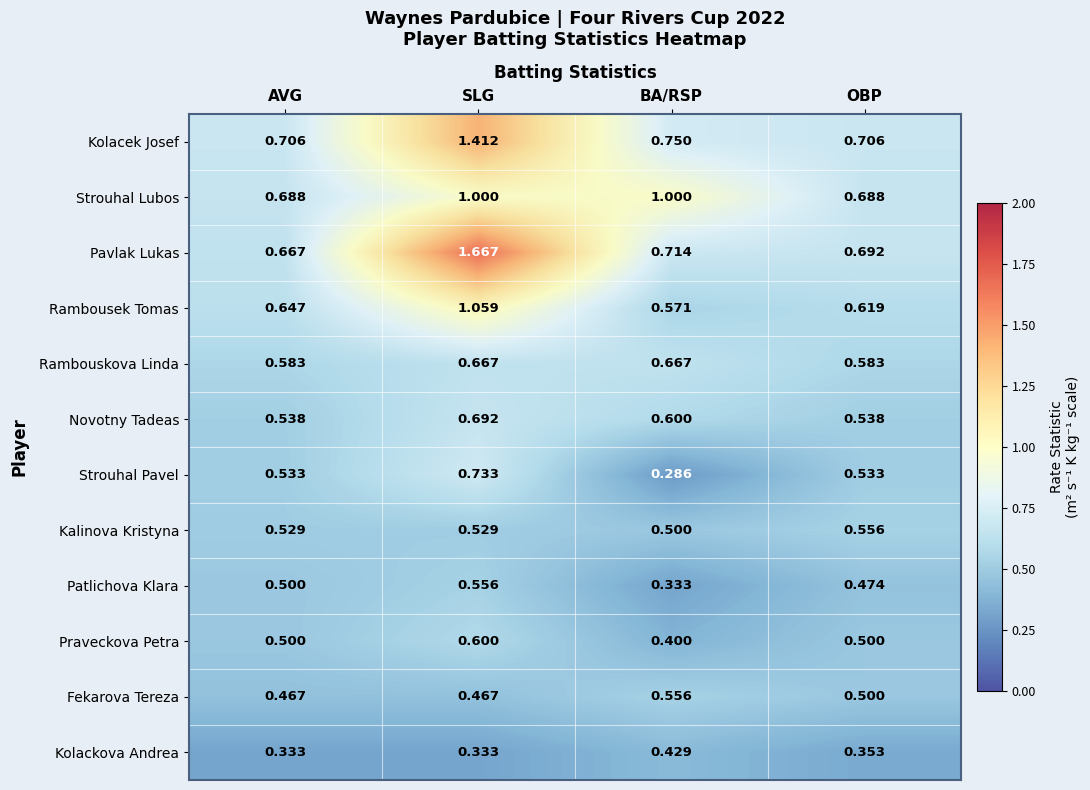

Rank the categories by Pavlak Lukas value from highest to lowest.

SLG, BA/RSP, OBP, AVG